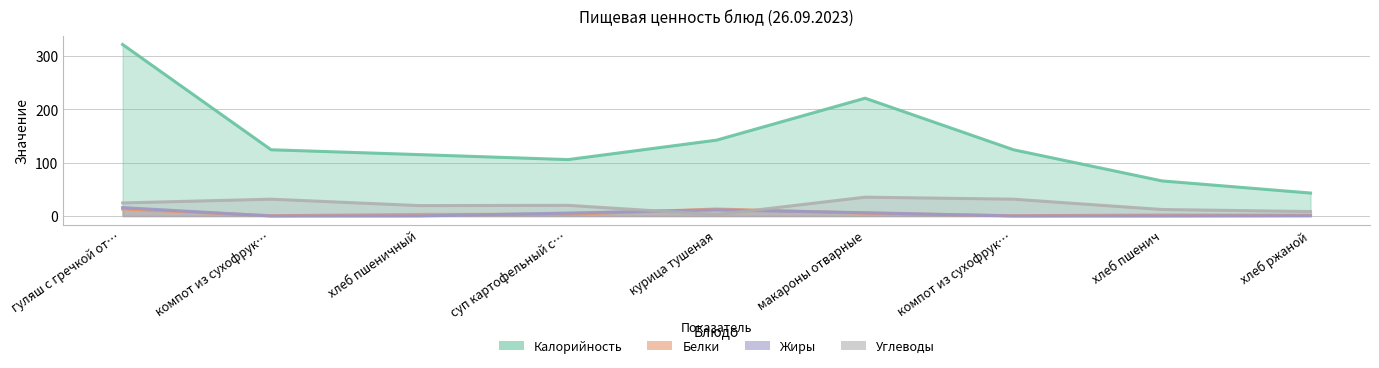

Where does the Белки series first go above 3?

гуляш с гречкой от…